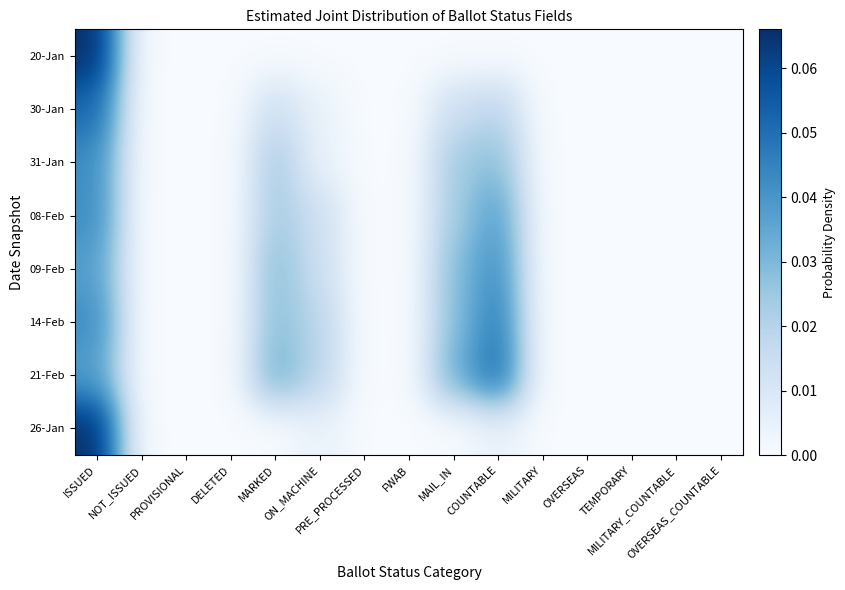

Which category has the lowest value across all series?

NOT_ISSUED